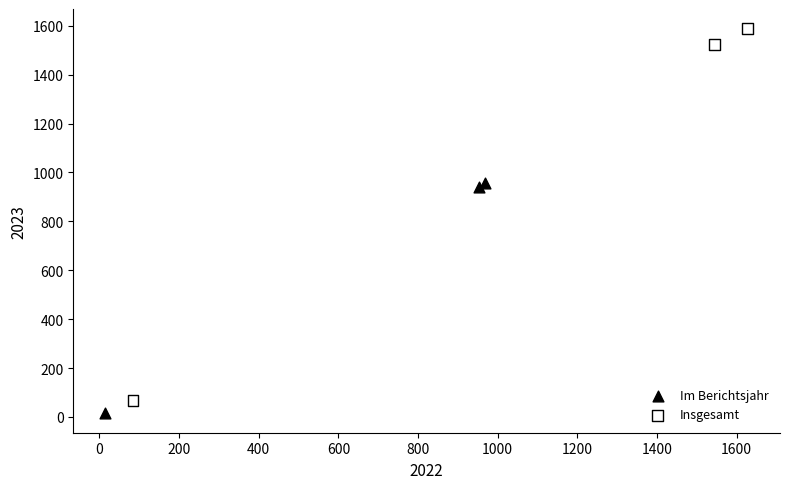

Which series has the largest Y range (max minus min)?

Insgesamt